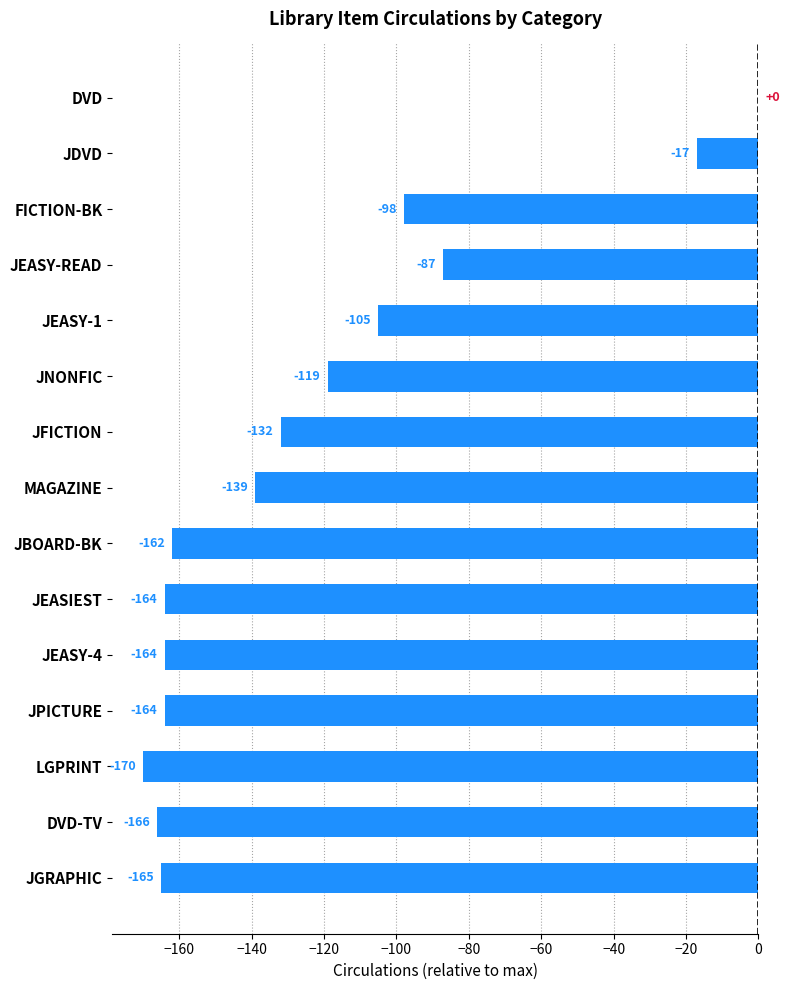

Reading top to bottom, extract all data points from this chart.

DVD=0	JDVD=-17	FICTION-BK=-98	JEASY-READ=-87	JEASY-1=-105	JNONFIC=-119	JFICTION=-132	MAGAZINE=-139	JBOARD-BK=-162	JEASIEST=-164	JEASY-4=-164	JPICTURE=-164	LGPRINT=-170	DVD-TV=-166	JGRAPHIC=-165